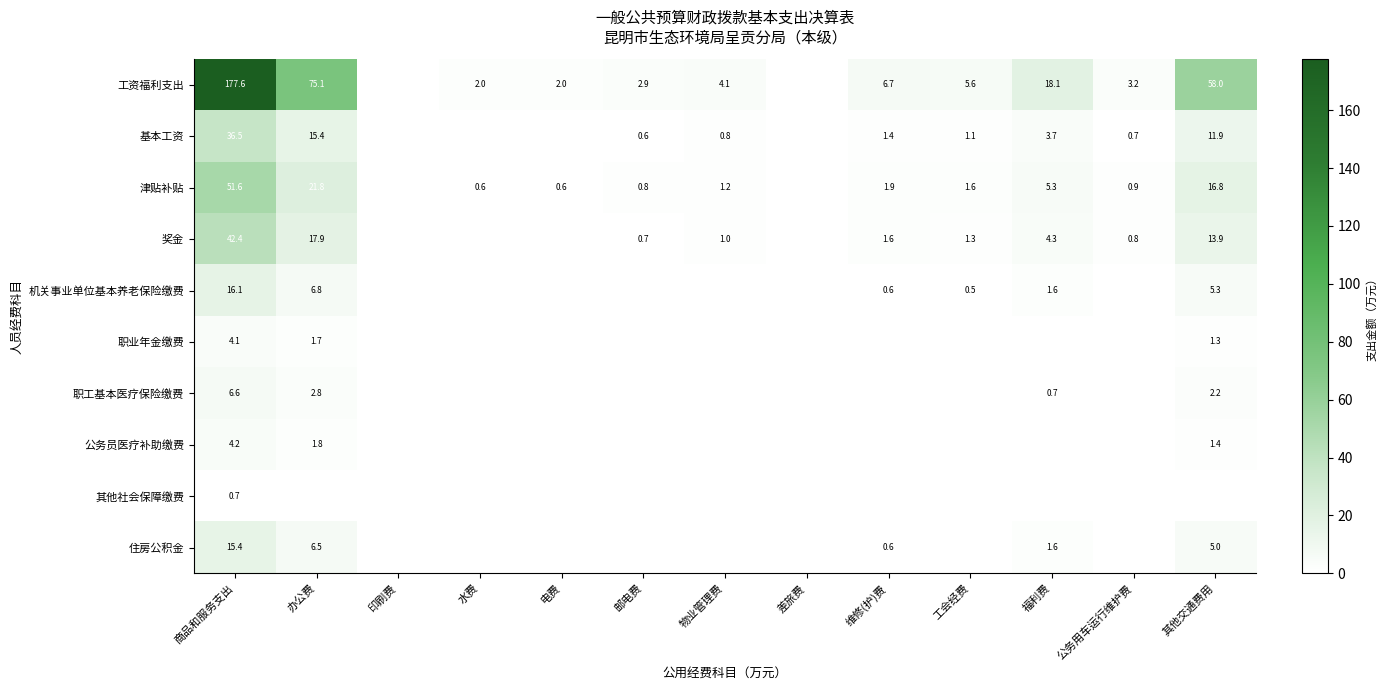

Is the value of 职业年金缴费 at 商品和服务支出 greater than the value of 公务员医疗补助缴费 at 其他交通费用?

Yes